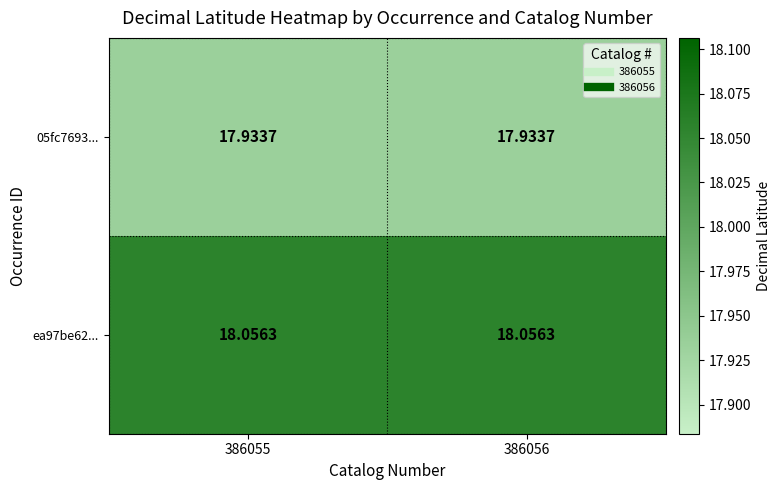

How many distinct data groups are displayed?

2